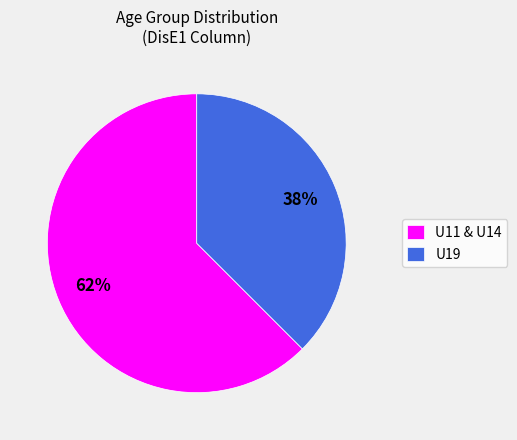

The U19 slice represents 48% of the pie. True or false?

False